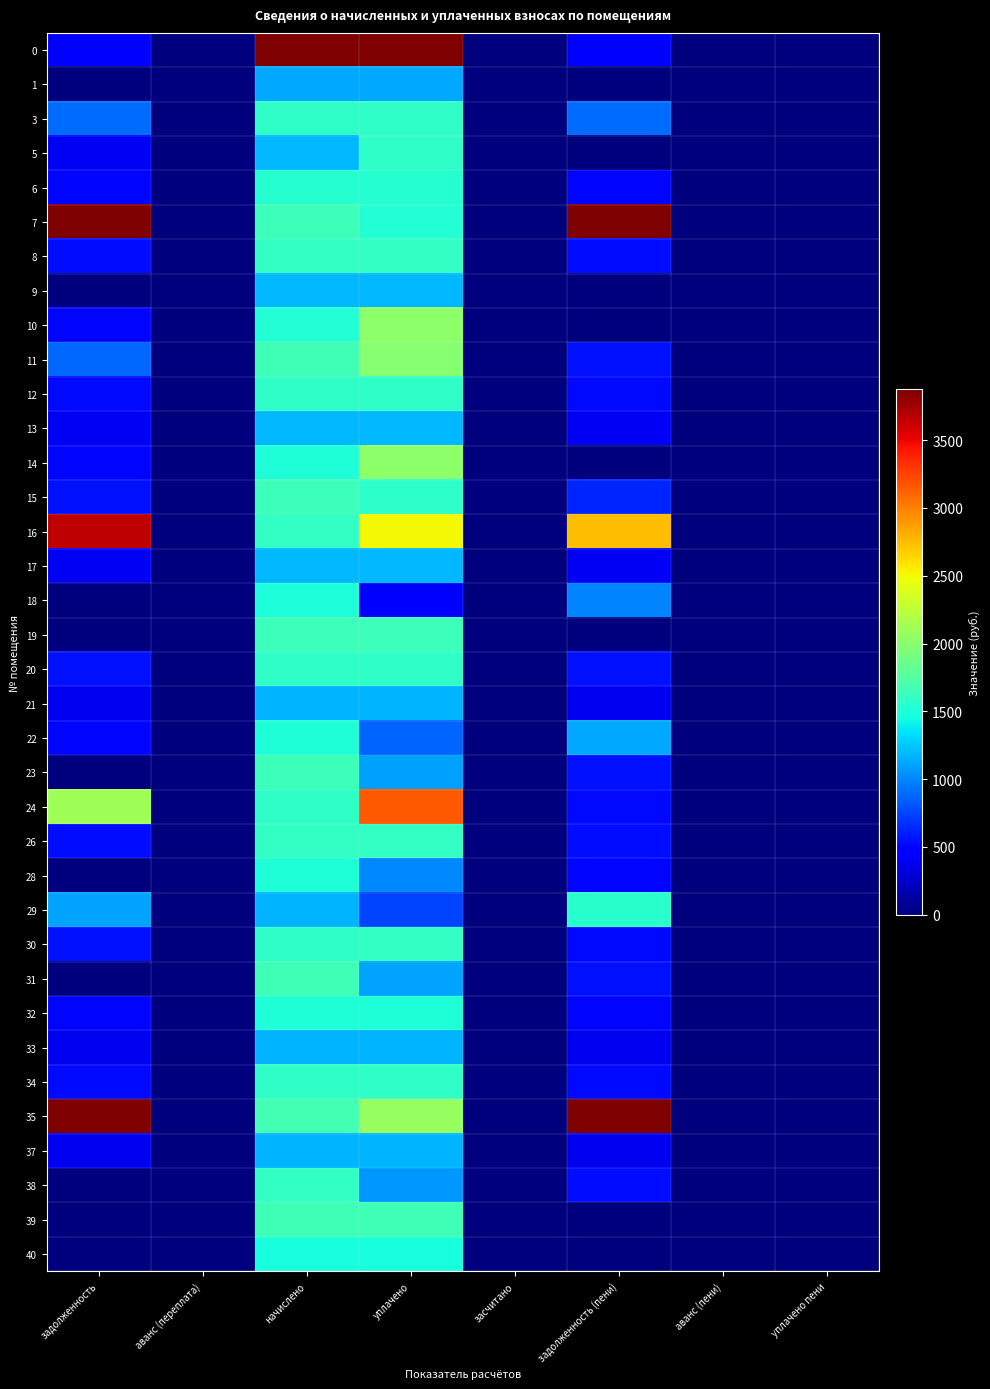

Reading left to right, what are all the values shown in this chart?

0: задолженность=485.5	аванс (переплата)=-1583.1	начислено=4512.9	уплачено=4512.9	засчитано=0.0	задолженность (пени)=485.5	аванс (пени)=-1583.1	уплачено пени=0.0
1: задолженность=6.8	аванс (переплата)=0.0	начислено=1120.9	уплачено=1120.9	засчитано=0.0	задолженность (пени)=6.8	аванс (пени)=0.0	уплачено пени=0.0
3: задолженность=907.8	аванс (переплата)=0.0	начислено=1574.3	уплачено=1574.3	засчитано=0.0	задолженность (пени)=907.8	аванс (пени)=0.0	уплачено пени=0.0
5: задолженность=394.5	аванс (переплата)=0.0	начислено=1183.5	уплачено=1578.0	засчитано=0.0	задолженность (пени)=0.0	аванс (пени)=0.0	уплачено пени=0.0
6: задолженность=511.3	аванс (переплата)=0.0	начислено=1533.8	уплачено=1533.8	засчитано=0.0	задолженность (пени)=511.3	аванс (пени)=0.0	уплачено пени=0.0
7: задолженность=9486.3	аванс (переплата)=0.0	начислено=1637.0	уплачено=1520.7	засчитано=0.0	задолженность (пени)=9602.7	аванс (пени)=0.0	уплачено пени=0.0
8: задолженность=533.4	аванс (переплата)=0.0	начислено=1600.2	уплачено=1600.2	засчитано=0.0	задолженность (пени)=533.4	аванс (пени)=0.0	уплачено пени=0.0
9: задолженность=0.0	аванс (переплата)=0.0	начислено=1190.9	уплачено=1189.5	засчитано=0.0	задолженность (пени)=1.4	аванс (пени)=0.0	уплачено пени=3.5
10: задолженность=505.2	аванс (переплата)=0.0	начислено=1515.4	уплачено=2020.5	засчитано=0.0	задолженность (пени)=0.1	аванс (пени)=0.0	уплачено пени=0.0
11: задолженность=890.8	аванс (переплата)=0.0	начислено=1651.8	уплачено=1992.0	засчитано=0.0	задолженность (пени)=550.6	аванс (пени)=0.0	уплачено пени=3.1
12: задолженность=526.0	аванс (переплата)=0.0	начислено=1578.0	уплачено=1578.0	засчитано=0.0	задолженность (пени)=526.0	аванс (пени)=0.0	уплачено пени=0.0
13: задолженность=400.7	аванс (переплата)=0.0	начислено=1190.9	уплачено=1190.9	засчитано=0.0	задолженность (пени)=400.7	аванс (пени)=0.0	уплачено пени=0.0
14: задолженность=505.9	аванс (переплата)=0.0	начислено=1511.7	уплачено=2015.8	засчитано=0.0	задолженность (пени)=1.9	аванс (пени)=0.0	уплачено пени=0.0
15: задолженность=546.9	аванс (переплата)=0.0	начислено=1640.7	уплачено=1564.3	засчитано=0.0	задолженность (пени)=623.4	аванс (пени)=0.0	уплачено пени=0.0
16: задолженность=3650.8	аванс (переплата)=0.0	начислено=1596.5	уплачено=2505.2	засчитано=0.0	задолженность (пени)=2742.1	аванс (пени)=0.0	уплачено пени=0.0
17: задолженность=396.4	аванс (переплата)=0.0	начислено=1187.2	уплачено=1187.2	засчитано=0.0	задолженность (пени)=396.5	аванс (пени)=0.0	уплачено пени=0.0
18: задолженность=0.0	аванс (переплата)=0.0	начислено=1496.9	уплачено=499.0	засчитано=0.0	задолженность (пени)=997.9	аванс (пени)=0.0	уплачено пени=0.0
19: задолженность=0.8	аванс (переплата)=0.0	начислено=1640.7	уплачено=1640.7	засчитано=0.0	задолженность (пени)=0.8	аванс (пени)=0.0	уплачено пени=0.0
20: задолженность=549.5	аванс (переплата)=0.0	начислено=1585.4	уплачено=1587.1	засчитано=0.0	задолженность (пени)=547.8	аванс (пени)=0.0	уплачено пени=0.0
21: задолженность=390.8	аванс (переплата)=0.0	начислено=1172.5	уплачено=1172.5	засчитано=0.0	задолженность (пени)=390.8	аванс (пени)=0.0	уплачено пени=0.0
22: задолженность=501.4	аванс (переплата)=0.0	начислено=1504.3	уплачено=873.7	засчитано=0.0	задолженность (пени)=1132.0	аванс (пени)=0.0	уплачено пени=0.0
23: задолженность=0.0	аванс (переплата)=0.0	начислено=1637.0	уплачено=1091.4	засчитано=0.0	задолженность (пени)=545.7	аванс (пени)=0.0	уплачено пени=0.0
24: задолженность=2104.0	аванс (переплата)=0.0	начислено=1578.0	уплачено=3156.1	засчитано=0.0	задолженность (пени)=526.0	аванс (пени)=0.0	уплачено пени=0.0
26: задолженность=533.7	аванс (переплата)=0.0	начислено=1596.5	уплачено=1598.0	засчитано=0.0	задолженность (пени)=532.2	аванс (пени)=0.0	уплачено пени=0.0
28: задолженность=0.0	аванс (переплата)=0.0	начислено=1500.6	уплачено=1000.4	засчитано=0.0	задолженность (пени)=500.2	аванс (пени)=0.0	уплачено пени=0.0
29: задолженность=1117.5	аванс (переплата)=0.0	начислено=1172.5	уплачено=744.3	засчитано=0.0	задолженность (пени)=1545.8	аванс (пени)=0.0	уплачено пени=0.0
30: задолженность=548.2	аванс (переплата)=0.0	начислено=1578.0	уплачено=1600.2	засчитано=0.0	задолженность (пени)=526.0	аванс (пени)=0.0	уплачено пени=1.6
31: задолженность=0.0	аванс (переплата)=0.0	начислено=1659.2	уплачено=1106.2	засчитано=0.0	задолженность (пени)=552.9	аванс (пени)=0.0	уплачено пени=0.0
32: задолженность=501.4	аванс (переплата)=0.0	начислено=1504.3	уплачено=1504.3	засчитано=0.0	задолженность (пени)=501.4	аванс (пени)=0.0	уплачено пени=0.0
33: задолженность=392.1	аванс (переплата)=0.0	начислено=1176.2	уплачено=1176.2	засчитано=0.0	задолженность (пени)=392.1	аванс (пени)=0.0	уплачено пени=0.0
34: задолженность=528.5	аванс (переплата)=-119.6	начислено=1585.4	уплачено=1585.4	засчитано=0.0	задолженность (пени)=528.5	аванс (пени)=-119.6	уплачено пени=0.0
35: задолженность=14719.9	аванс (переплата)=0.0	начислено=1677.6	уплачено=2063.1	засчитано=0.0	задолженность (пени)=14334.4	аванс (пени)=0.0	уплачено пени=0.0
37: задолженность=391.8	аванс (переплата)=0.0	начислено=1172.5	уплачено=1172.5	засчитано=0.0	задолженность (пени)=391.8	аванс (пени)=0.0	уплачено пени=0.0
38: задолженность=0.0	аванс (переплата)=0.0	начислено=1592.8	уплачено=1061.9	засчитано=0.0	задолженность (пени)=530.9	аванс (пени)=0.0	уплачено пени=0.0
39: задолженность=0.0	аванс (переплата)=0.0	начислено=1655.5	уплачено=1655.5	засчитано=0.0	задолженность (пени)=0.0	аванс (пени)=0.0	уплачено пени=0.0
40: задолженность=0.0	аванс (переплата)=0.0	начислено=1478.5	уплачено=1478.5	засчитано=0.0	задолженность (пени)=0.0	аванс (пени)=-0.0	уплачено пени=0.0